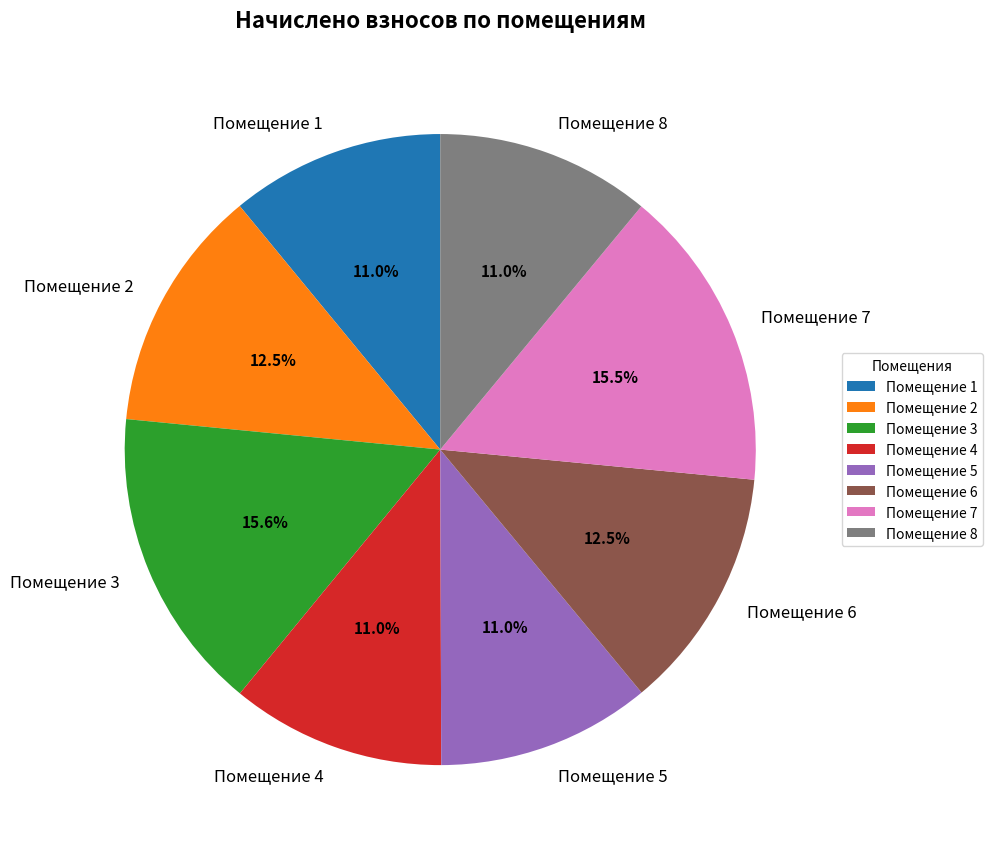

Approximately how many times larger is the value at Помещение 7 compared to Помещение 4?

1.4